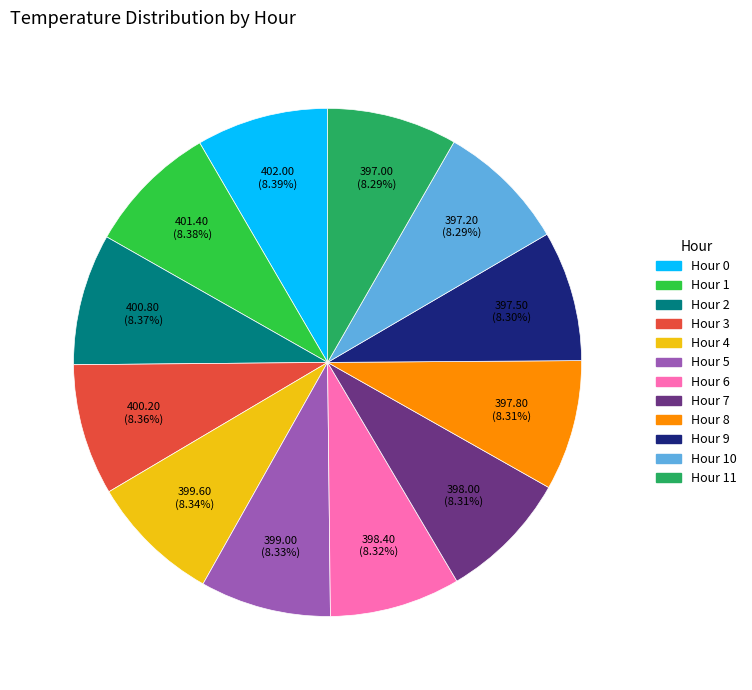

Is there a majority slice in this chart?

No